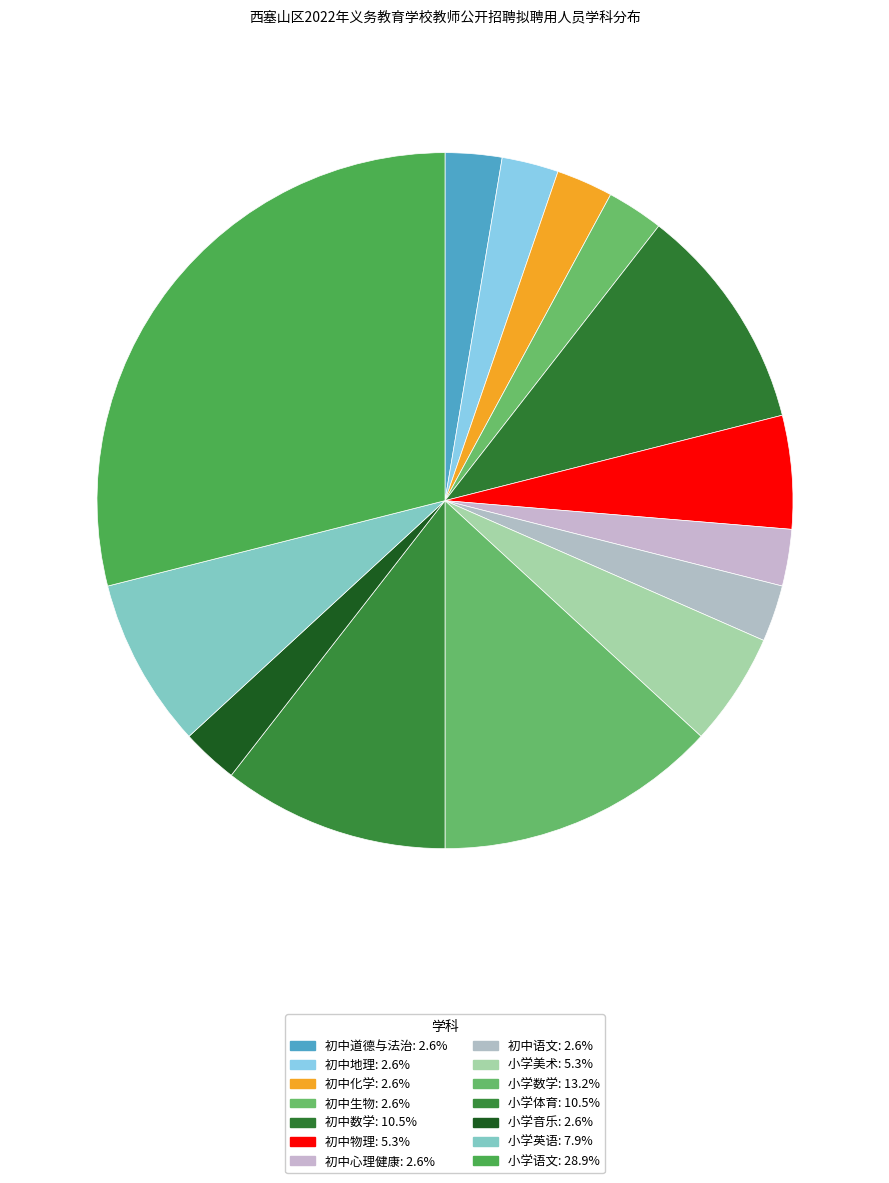

What percentage is NOT represented by 初中地理?

97.4%